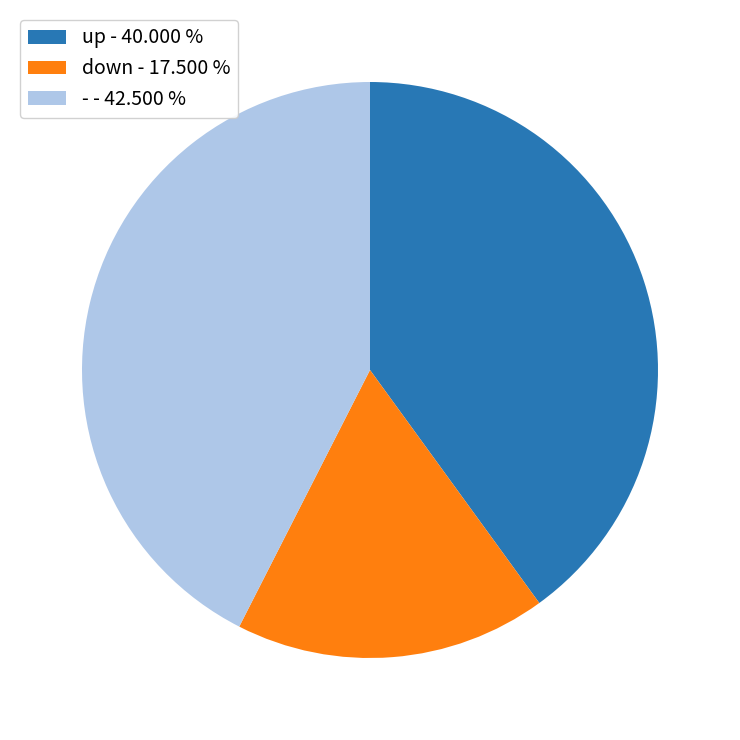

Count the number of slices in the pie.

3